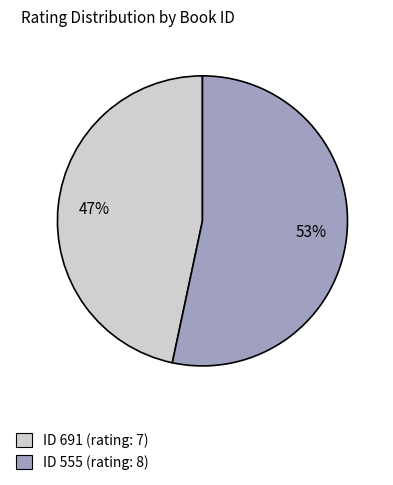

To the nearest percent, what is the average slice percentage?

50%